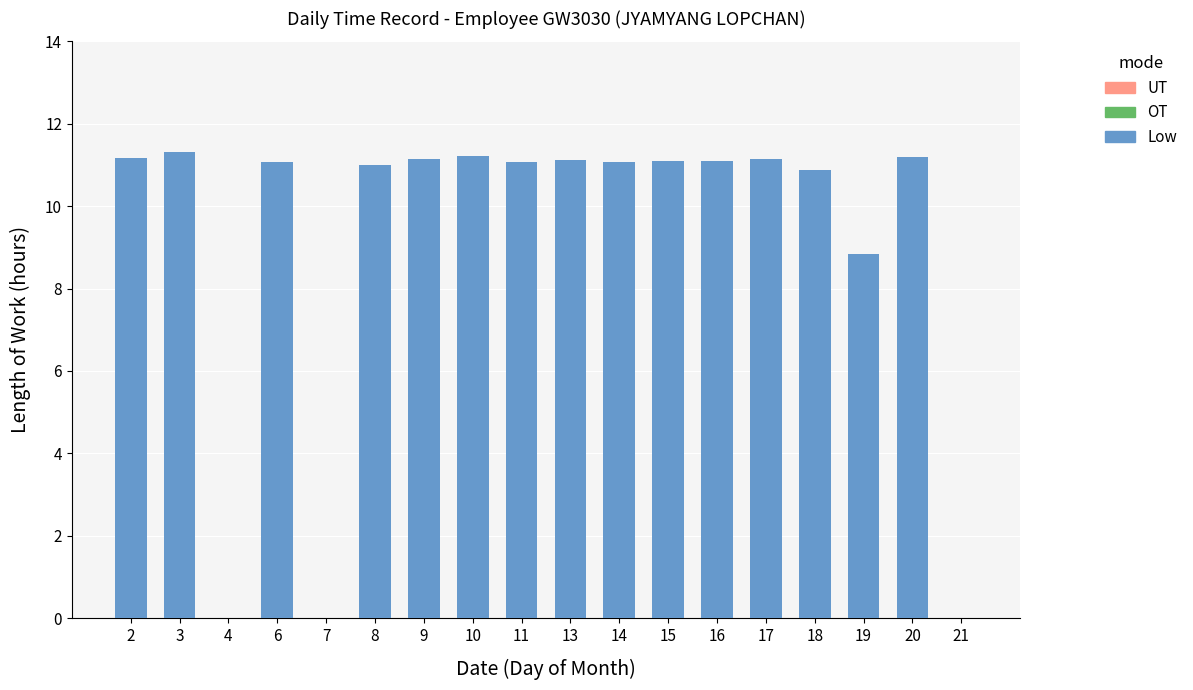

How many data points does each series have?

18